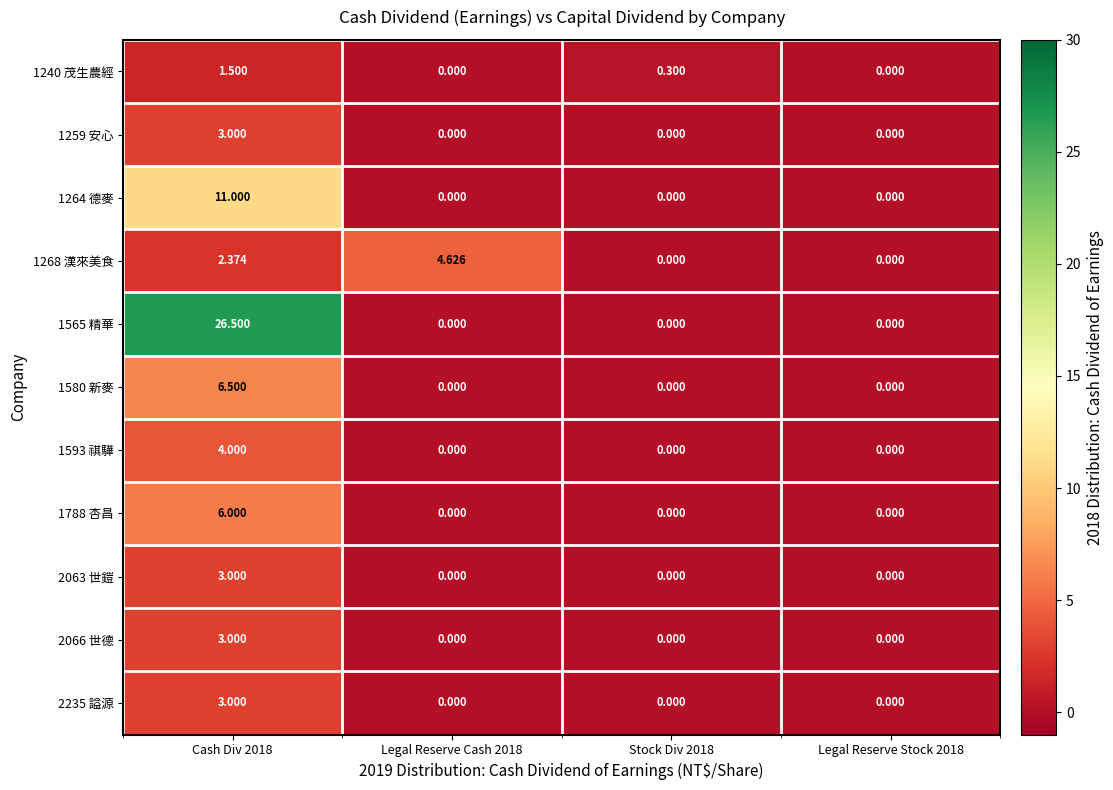

Is the value of 1788 杏昌 at Cash Div 2018 greater than the value of 2066 世德 at Stock Div 2018?

Yes